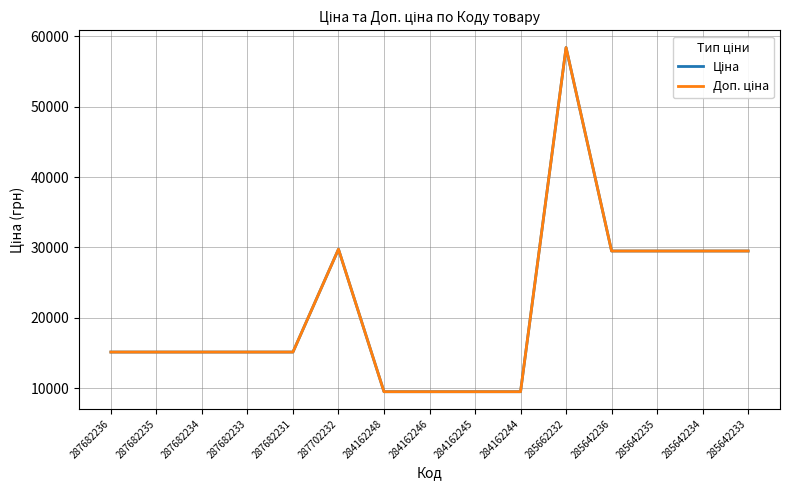

True or false: Доп. ціна and Ціна cross at least once.

False